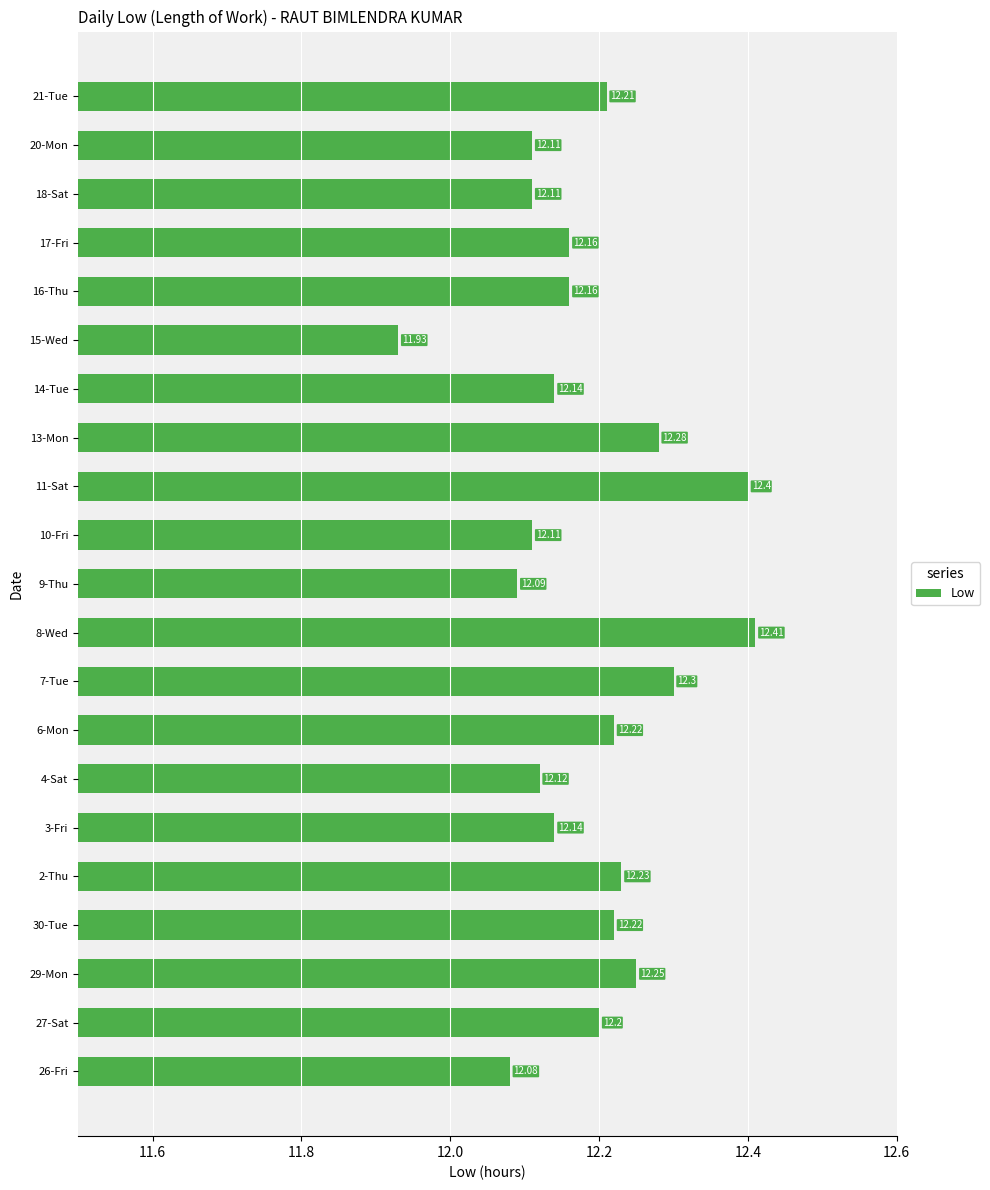

Which has a higher value, 3-Fri or 4-Sat?

3-Fri